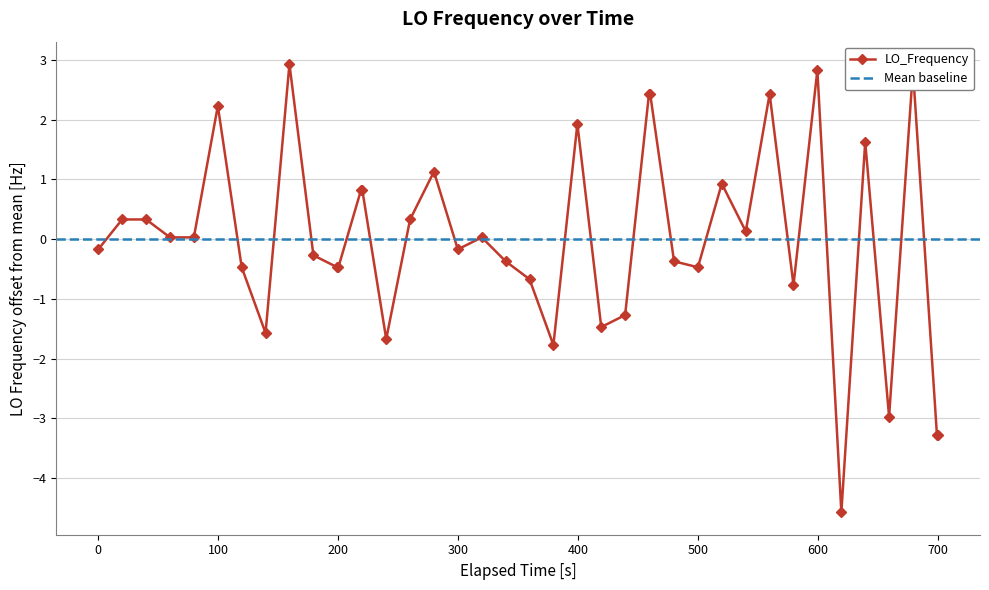

What is the difference between the values at 19 and 13?

1.2